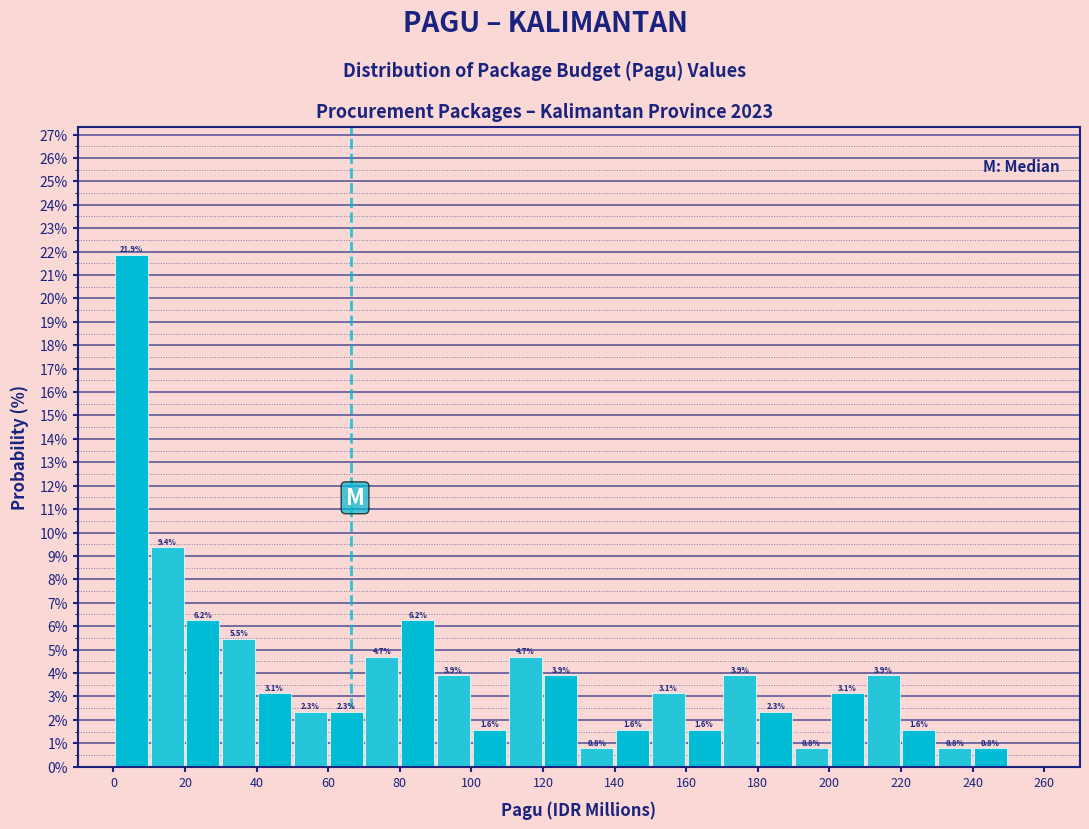

Which range on the x-axis has the tallest bar?

0 to 10